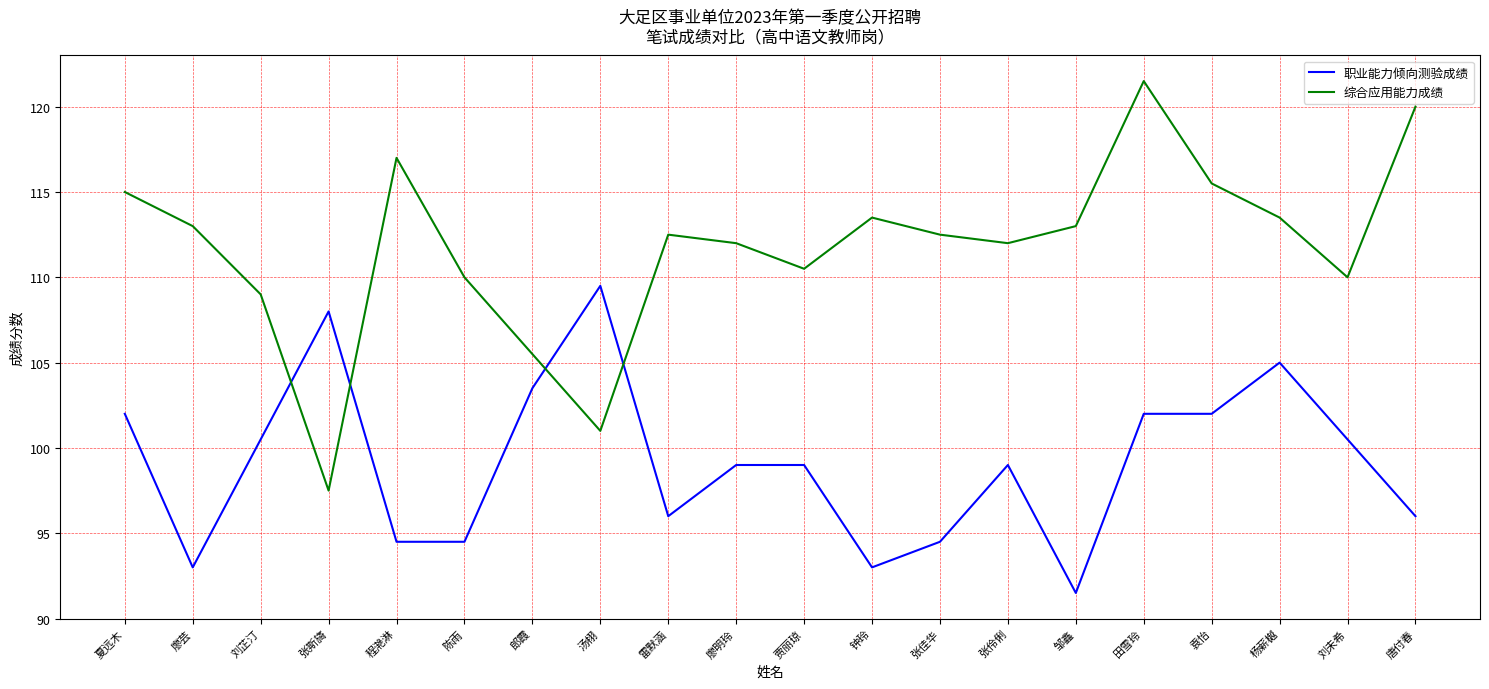

What is the greatest value displayed?

121.5